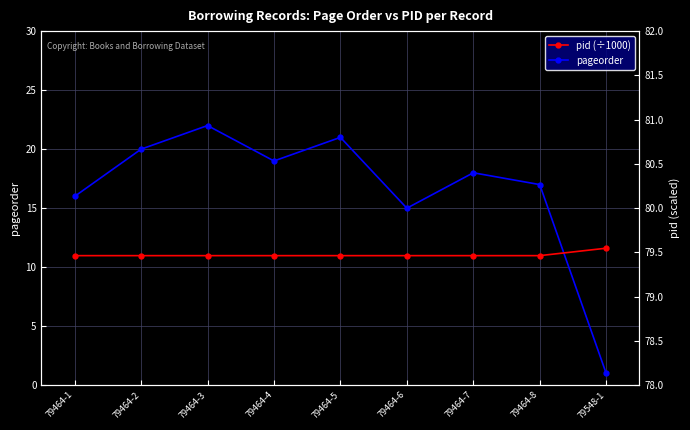

What is the minimum value for pageorder?

1